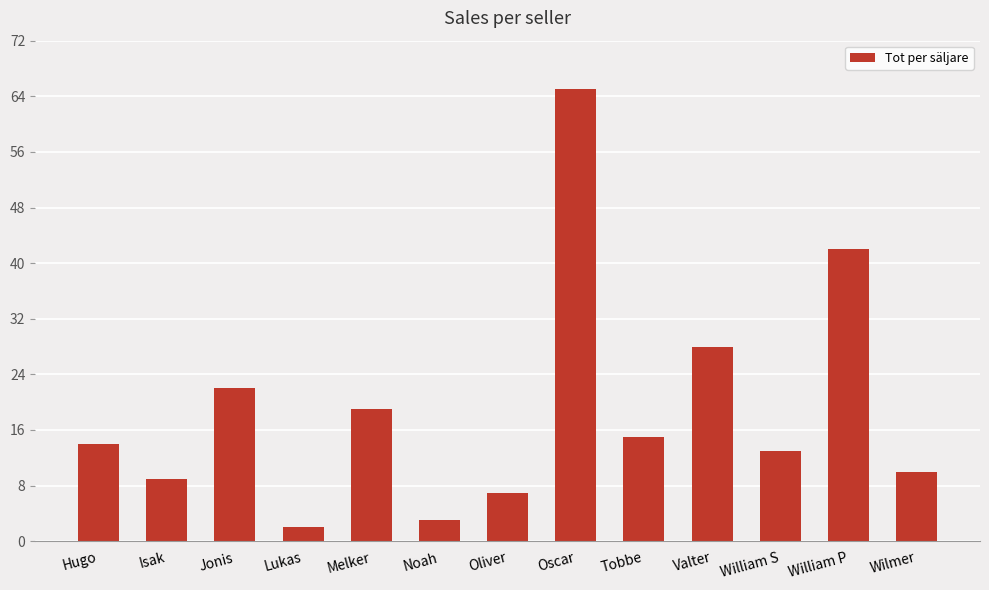

Does the chart contain any negative values?

No